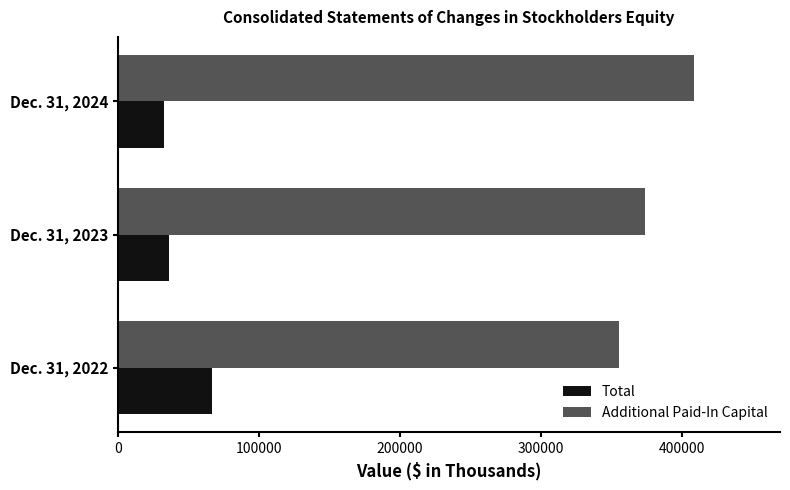

What is the lowest value of the Additional Paid-In Capital series?

355220